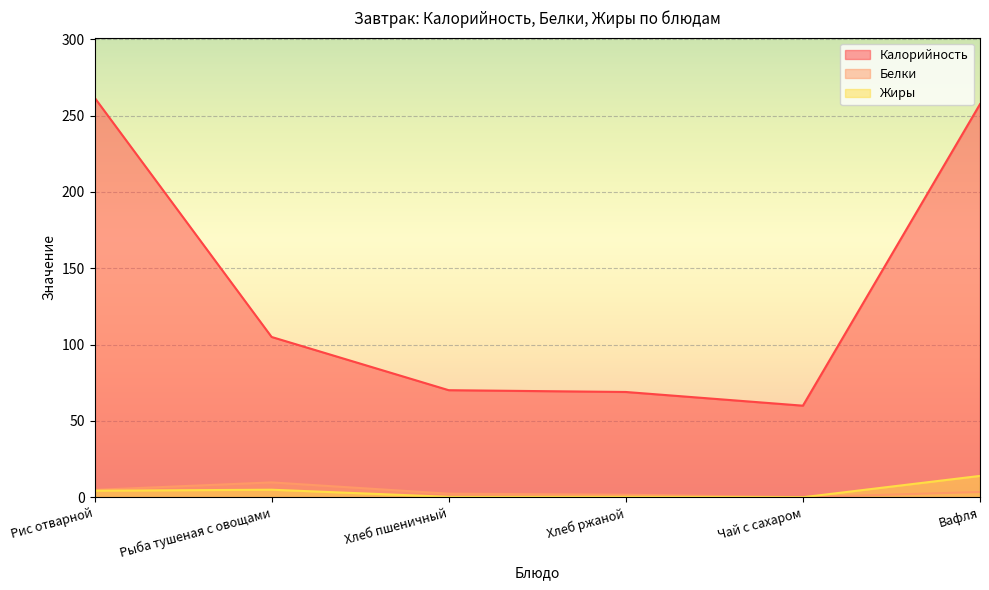

Reading left to right, what are all the values shown in this chart?

Калорийность: 261.8	105.0	70.1	69.0	60.0	257.5
Белки: 4.8	9.8	2.4	1.7	0.1	3.5
Жиры: 4.3	5.0	0.3	0.3	0.0	14.0